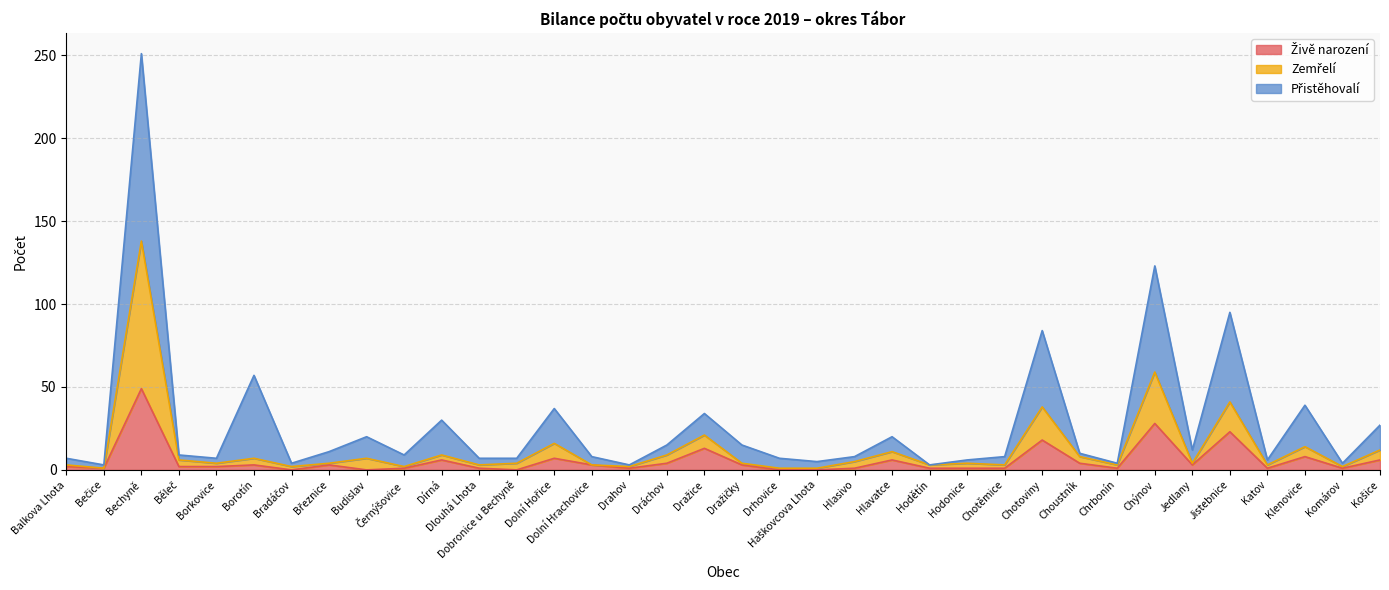

How many values in the Živě narození series exceed 2?

17